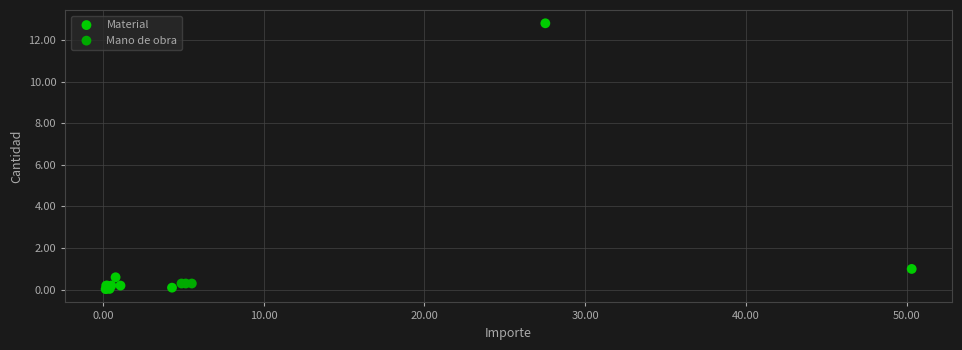

What are all the series names shown in the legend?

Material, Mano de obra